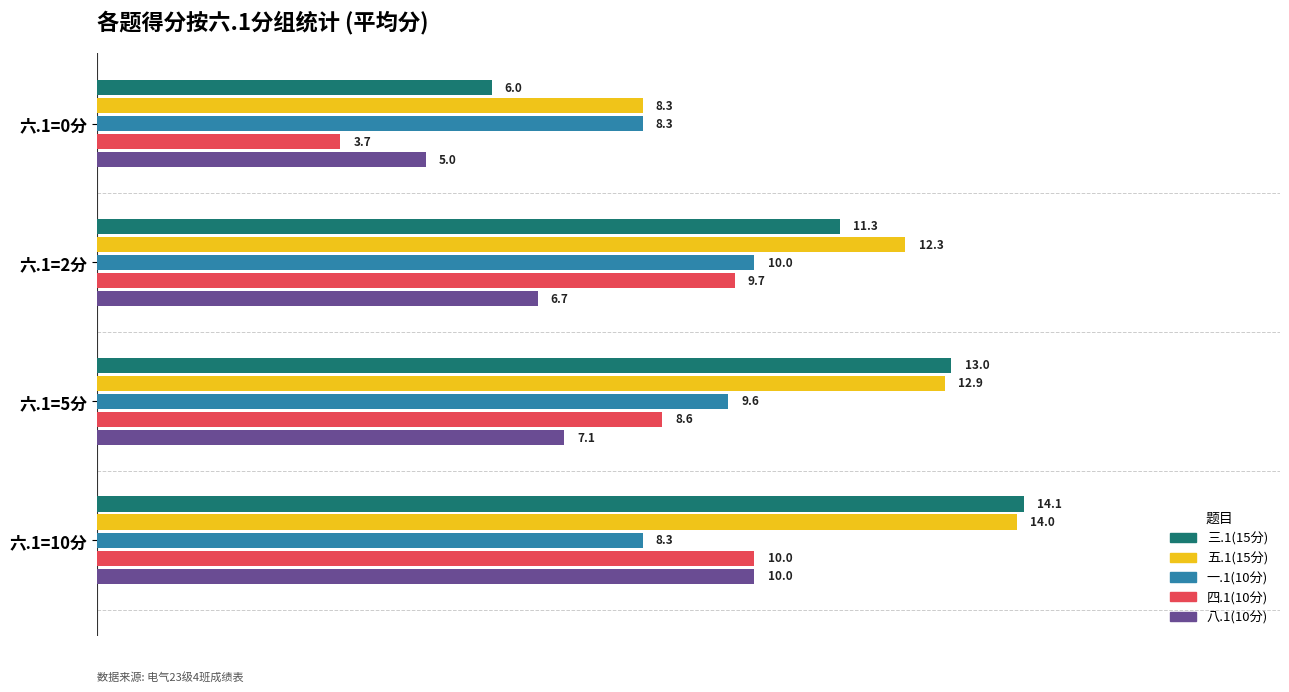

List the labels in order of 八.1(10分) value, smallest first.

六.1=0分, 六.1=2分, 六.1=5分, 六.1=10分